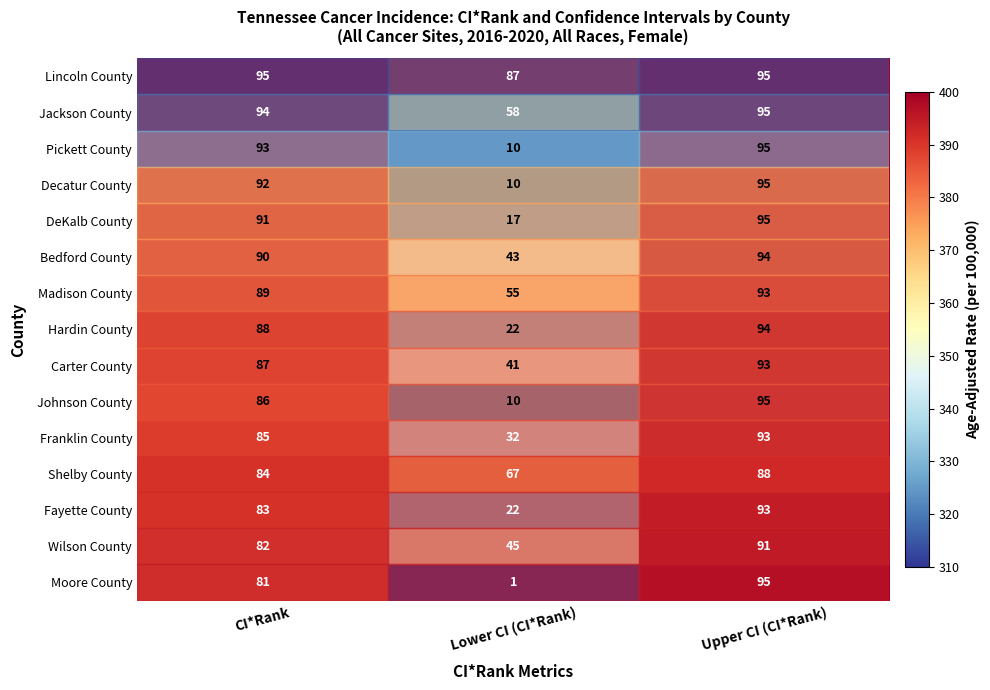

Which series has the largest total across all categories?

Lincoln County